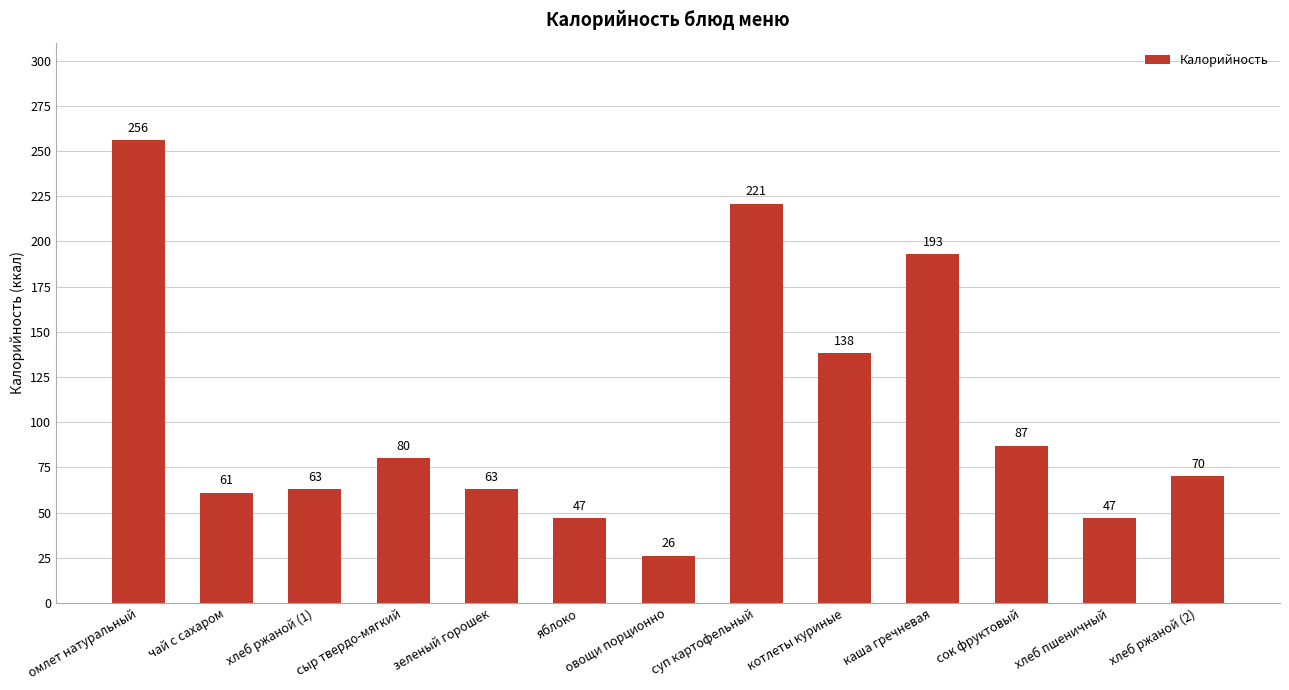

Approximately how many times larger is the value at каша гречневая compared to чай с сахаром?

3.2